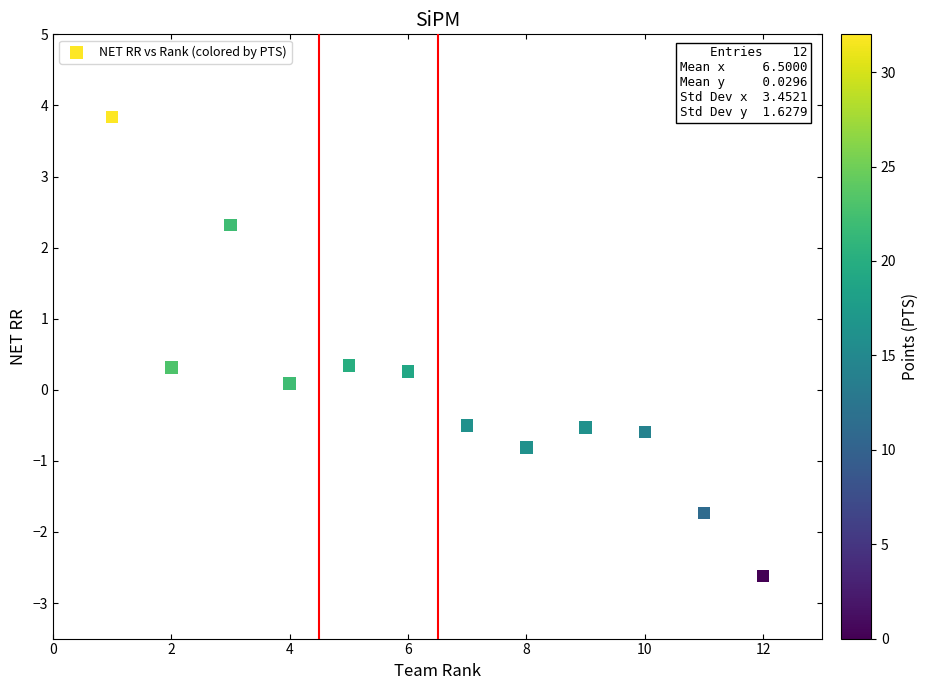

What is the average X value?

6.5